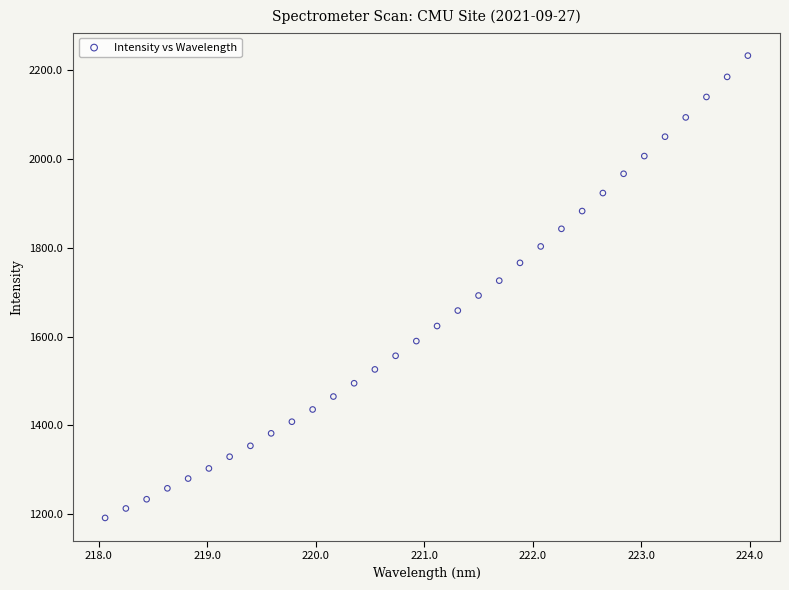

What is the range of Y values (max minus min)?

1040.9